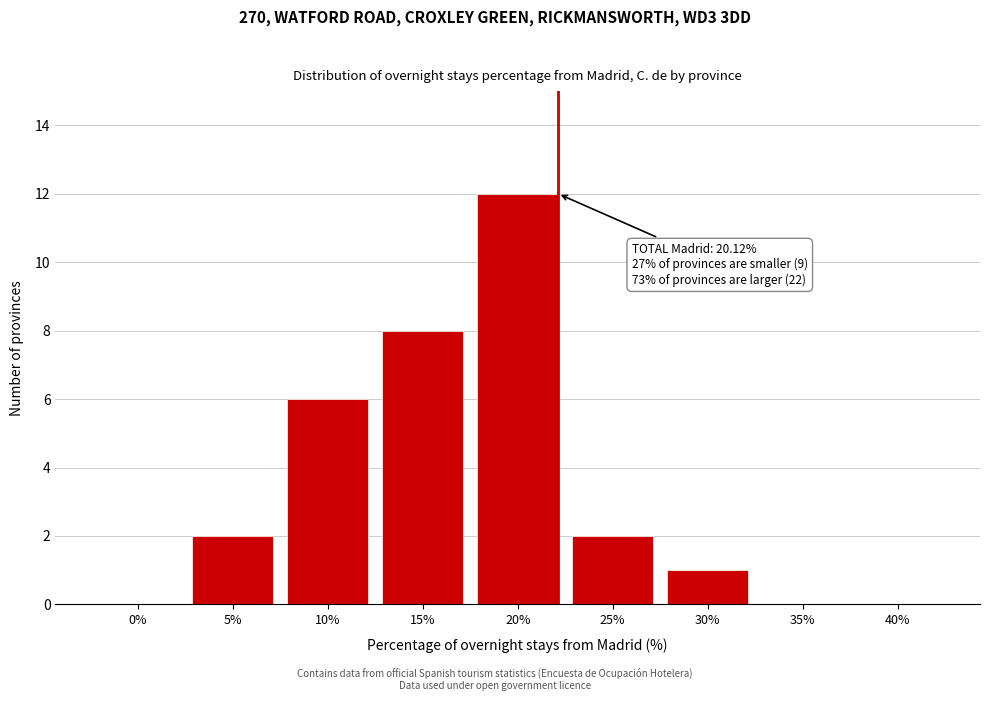

Reading left to right, what are all the values shown in this chart?

0%=0	5%=2	10%=6	15%=8	20%=12	25%=2	30%=1	35%=0	40%=0